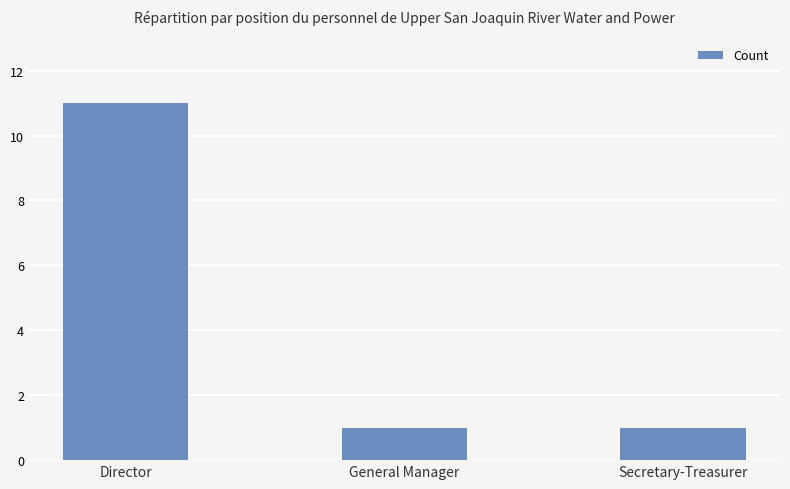

What is the label of the 1st bar from the right?

Secretary-Treasurer